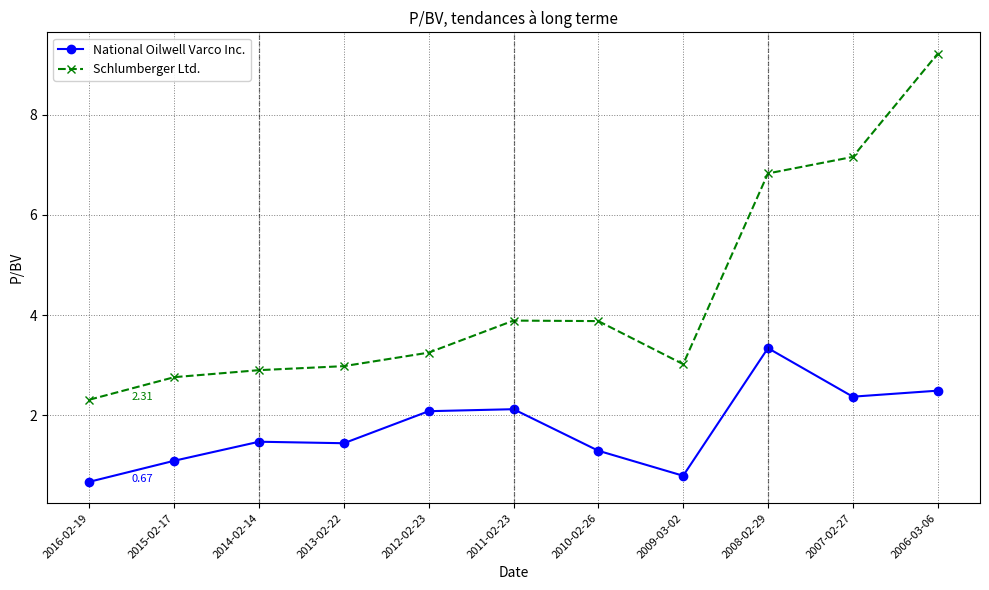

At which category is the sum across all series the highest?

2006-03-06